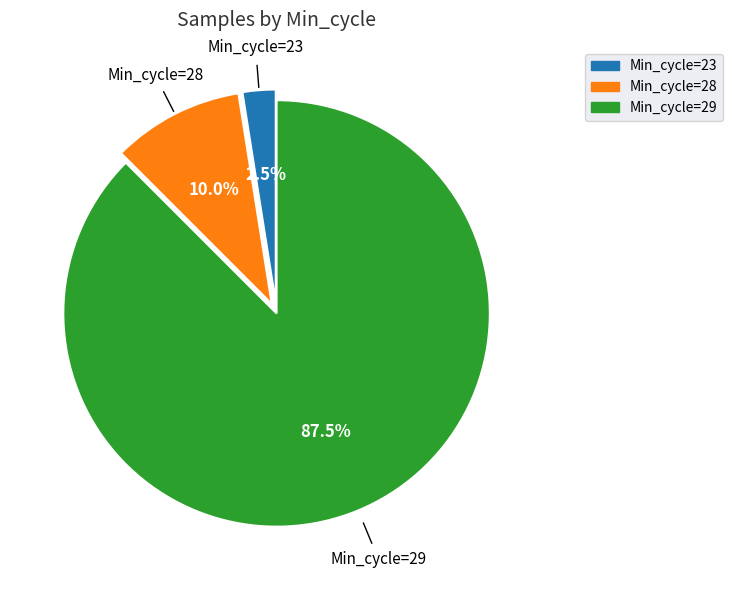

Does any single category account for the majority?

Yes